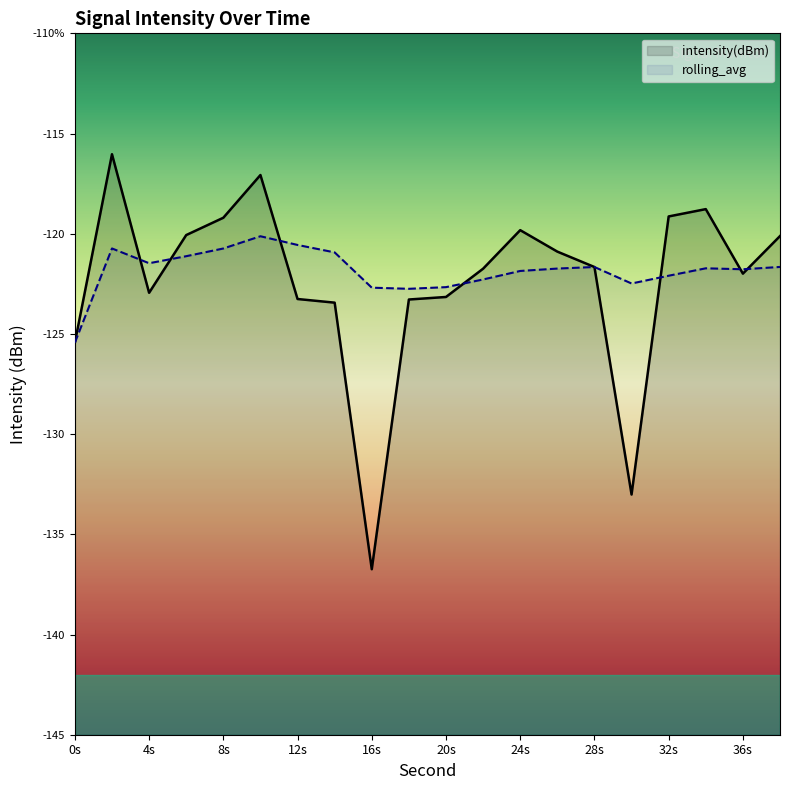

Which series has the largest total across all categories?

rolling_avg